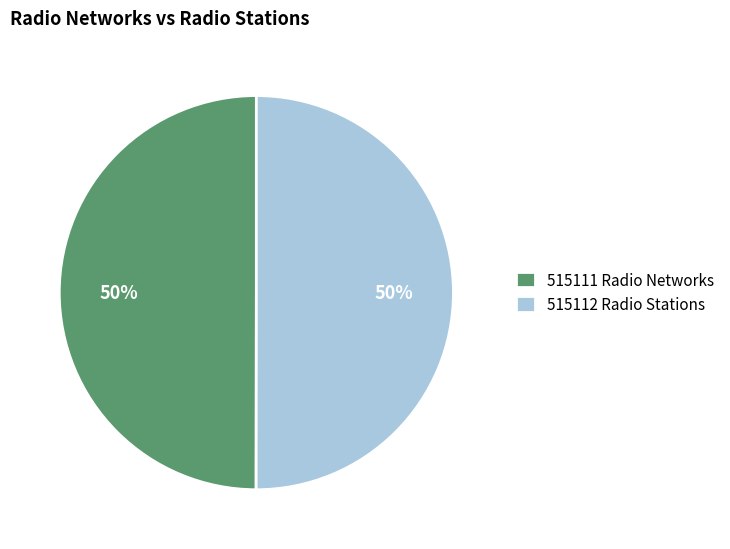

To the nearest percent, what portion does 515112 represent?

50%